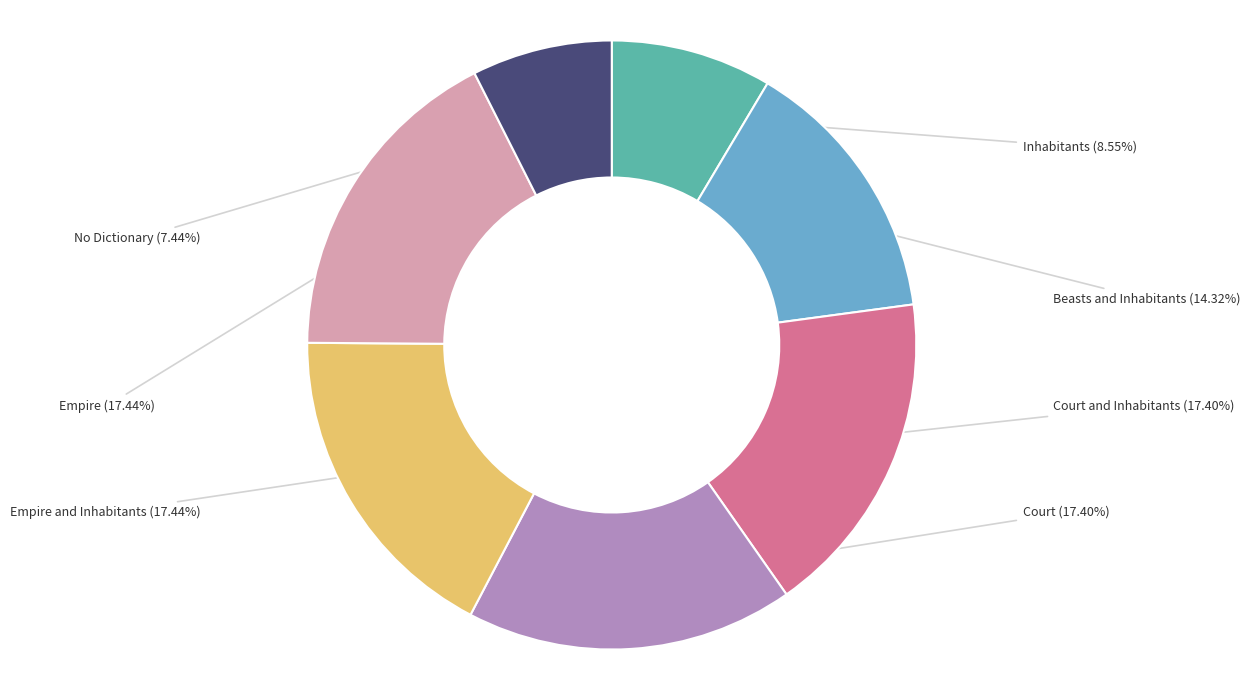

To the nearest percent, what portion does Empire represent?

17%